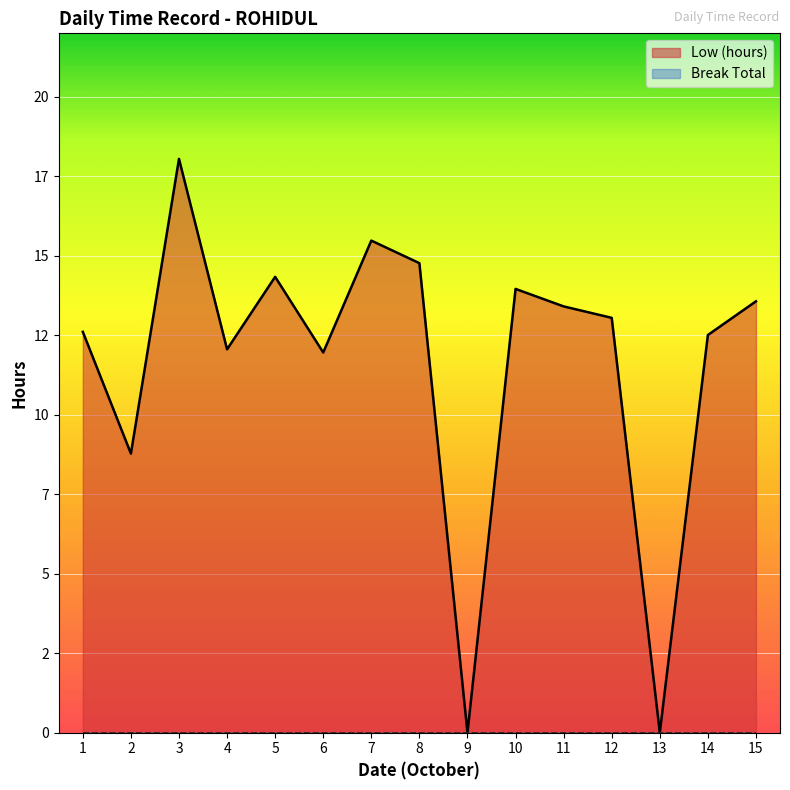

How many lines are shown in the chart?

1